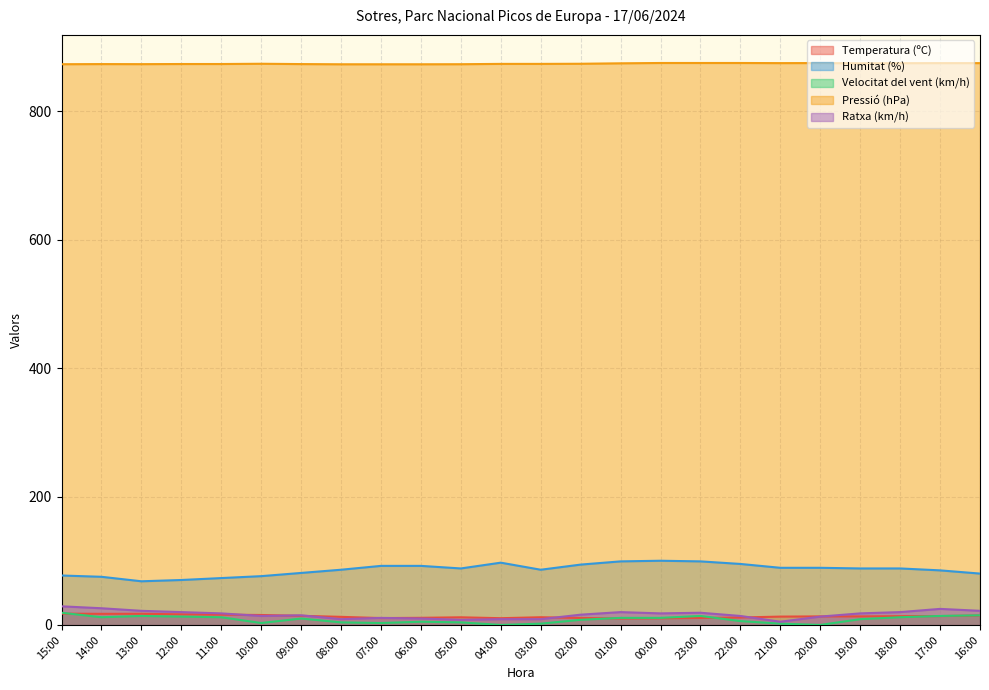

Between 20:00 and 18:00, which is larger?

18:00